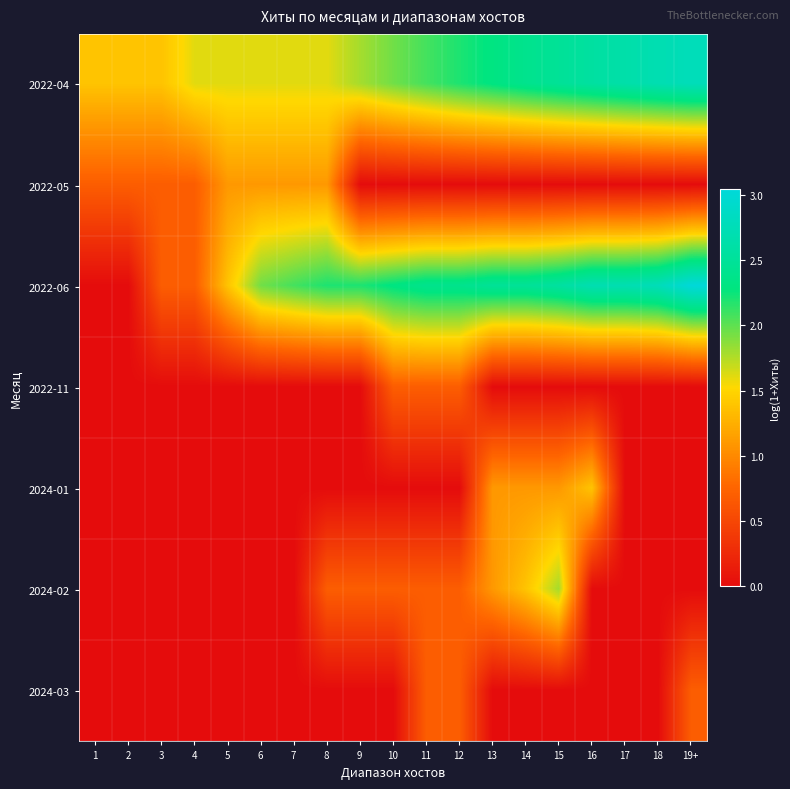

What is the total value across all series at 8?

5.6